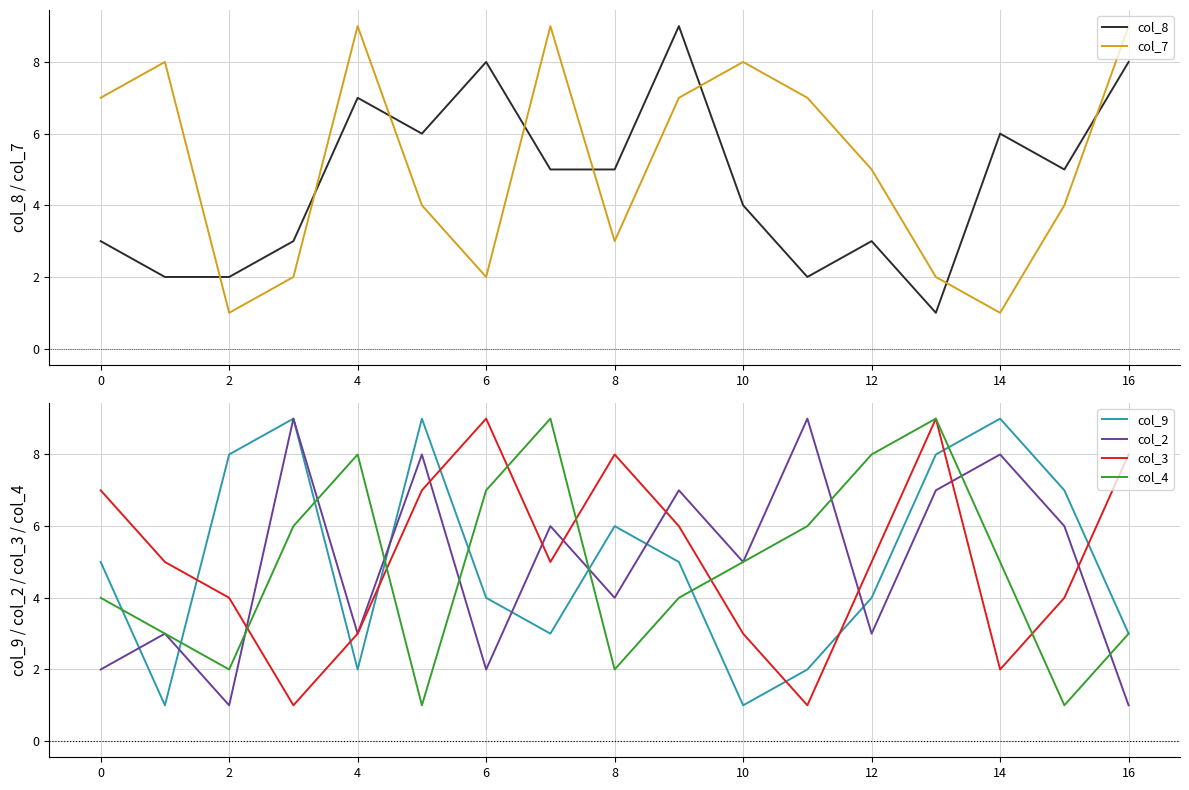

What is the sum of all col_7 values?

88